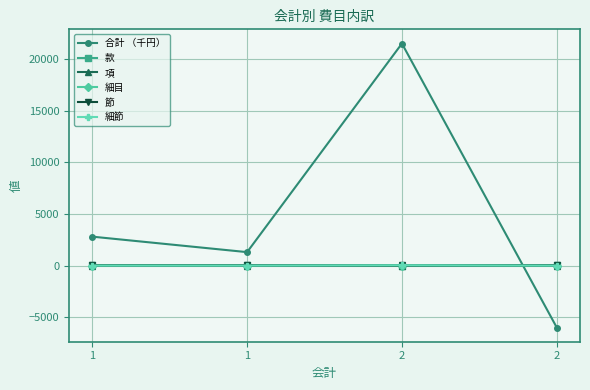

True or false: 節 and 項 cross at least once.

False